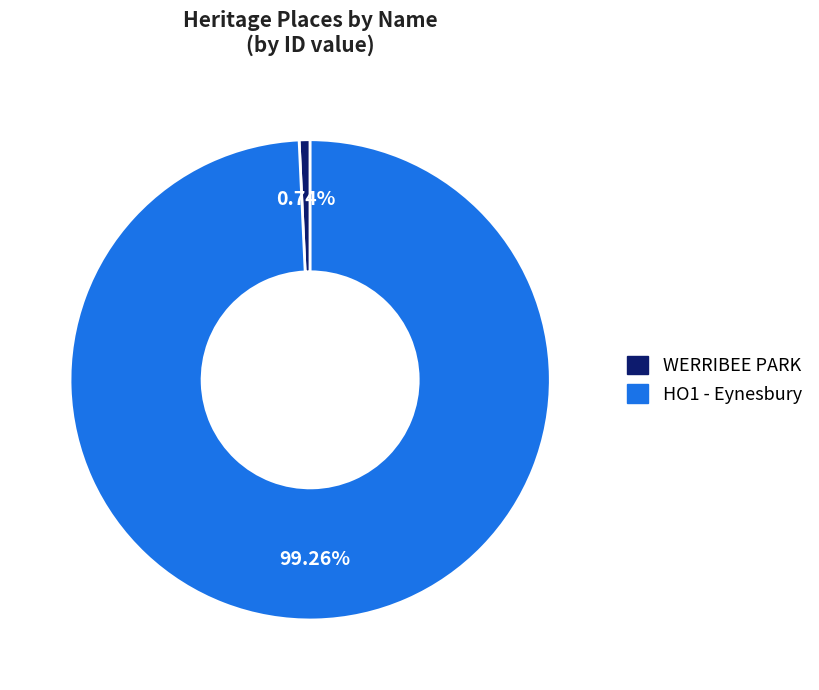

How much of the chart is everything except HO1 - Eynesbury?

0.7%